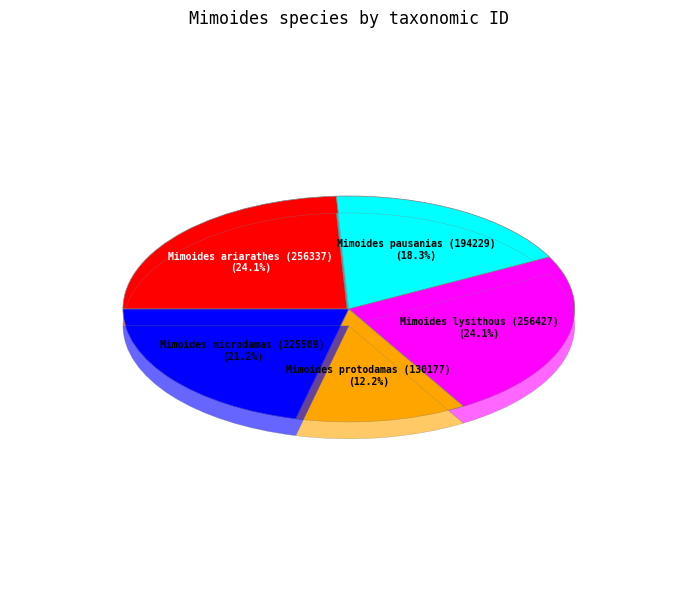

To the nearest percent, what percentage of the pie is Mimoides lysithous (256427)?

24%